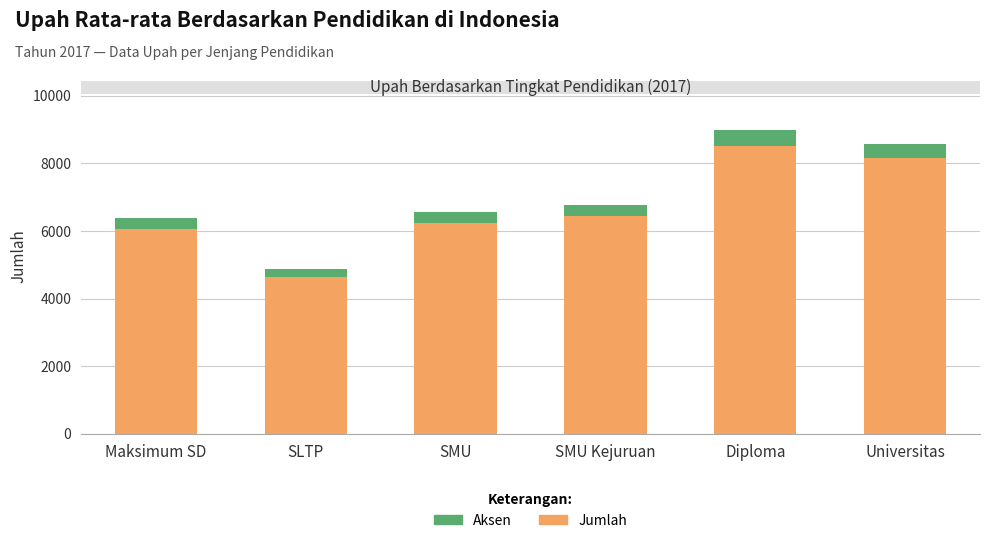

What is the label of the 2nd bar from the left?

SLTP